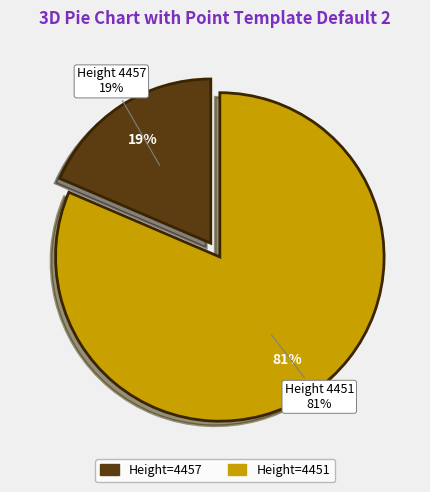

The 4457 slice represents 5% of the pie. True or false?

False